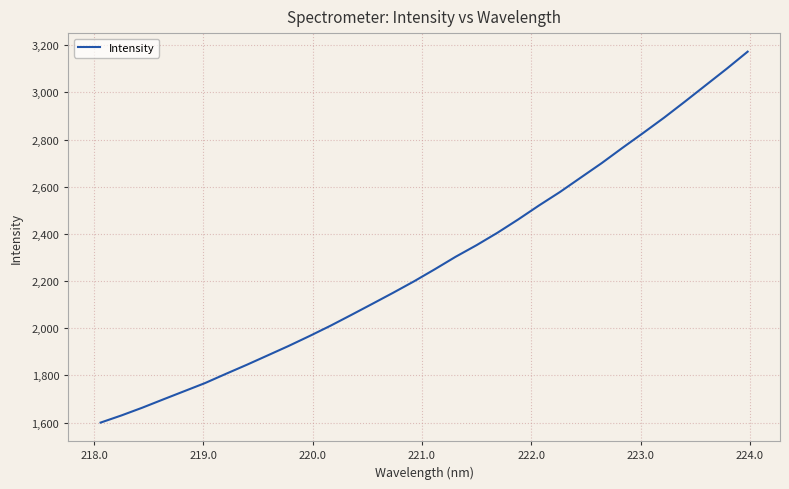

What is the minimum value shown in the chart?

1599.7